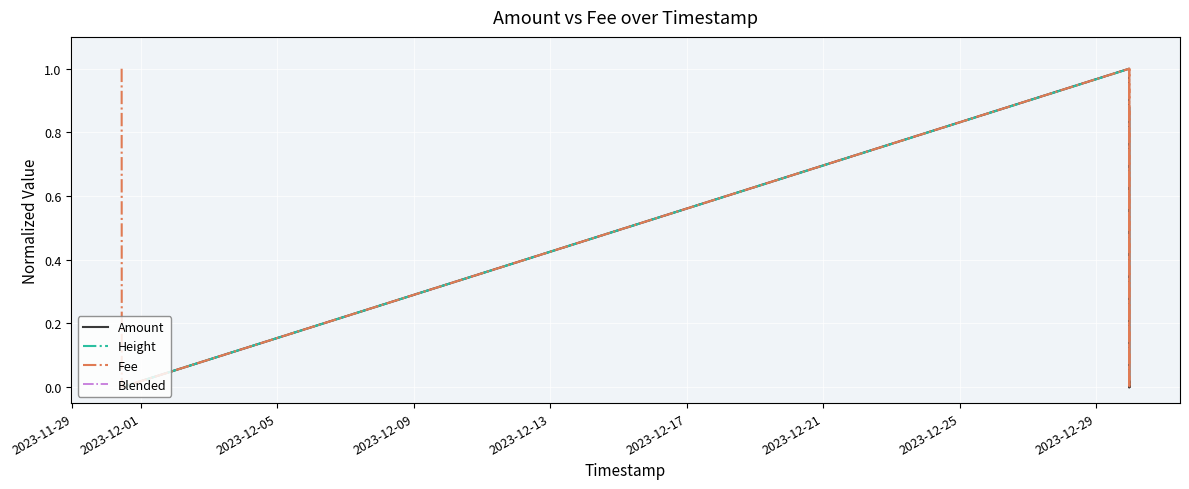

What is the highest value of the Fee series?

1.0